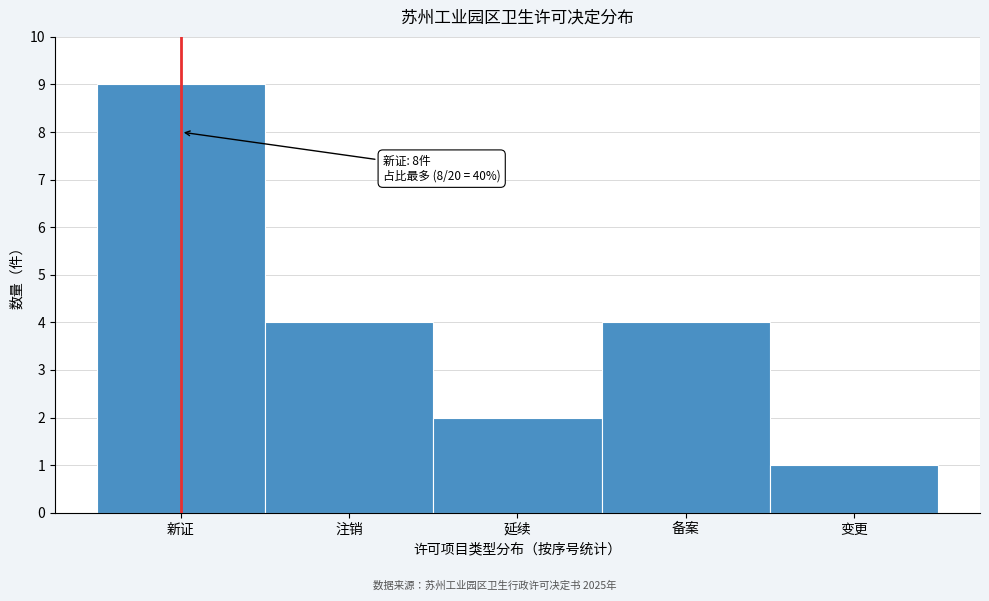

Reading left to right, list all the values displayed in this chart.

新证=9	注销=4	延续=2	备案=4	变更=1